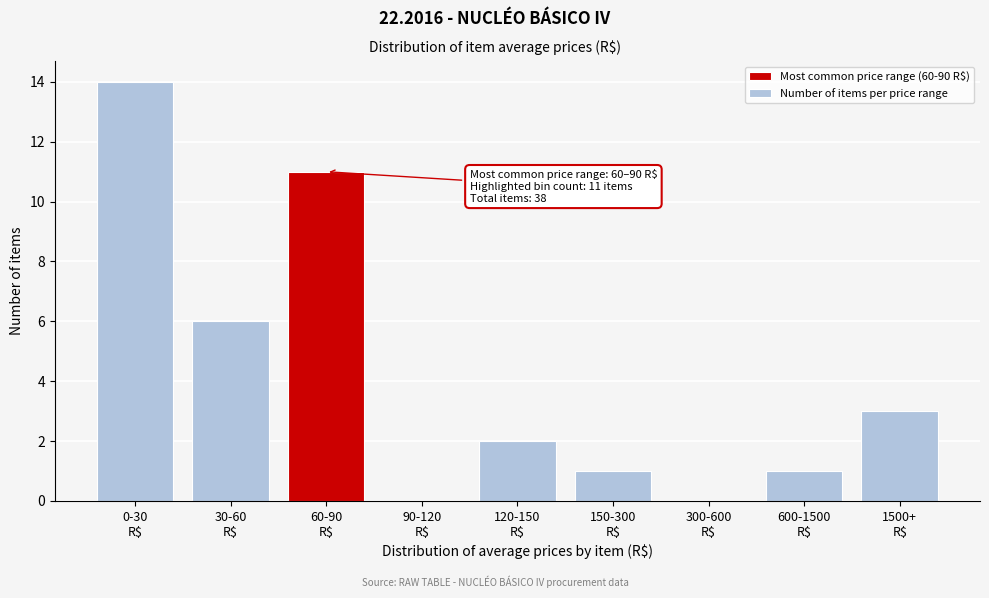

What is the maximum value shown in the chart?

14